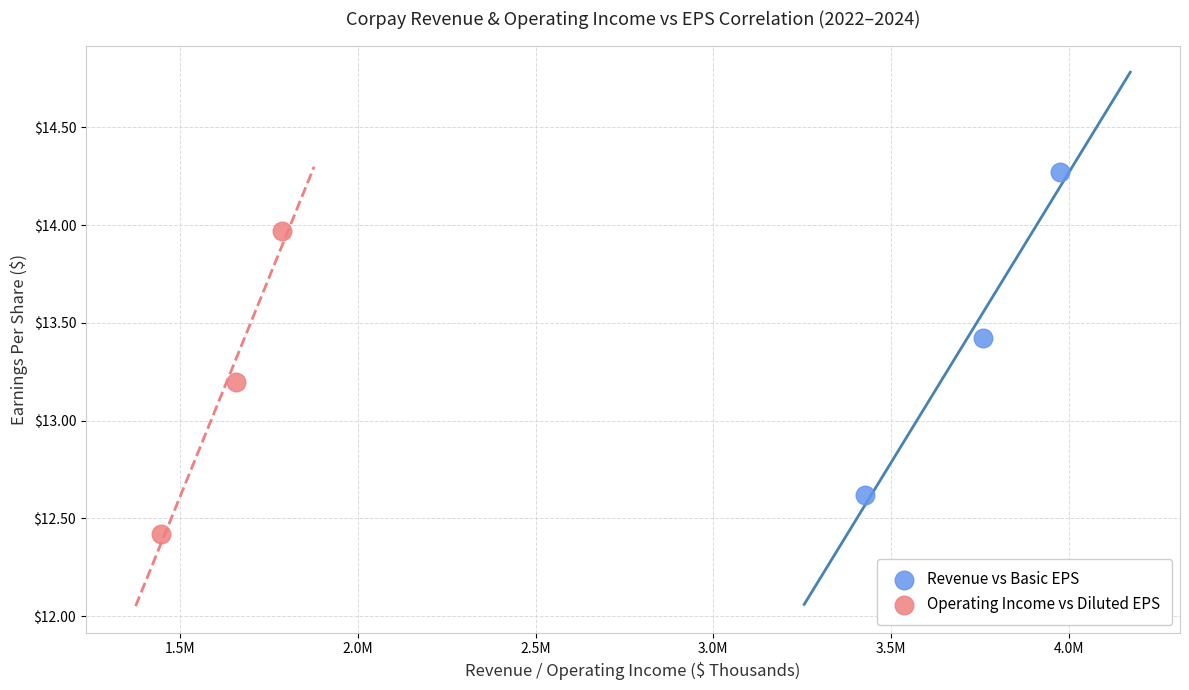

Which series has the widest spread of Y values?

Revenue vs Basic EPS